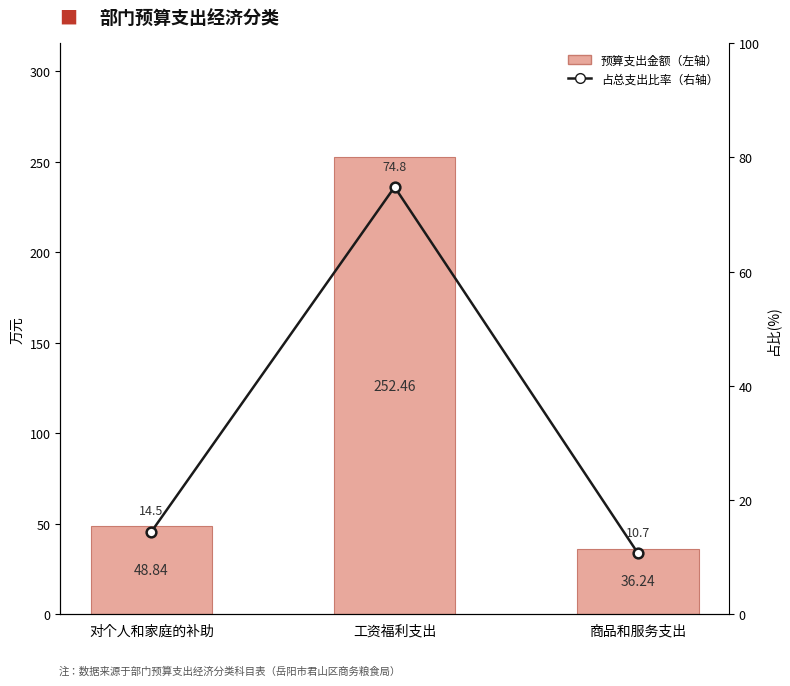

What is the label of the 3rd bar from the right?

对个人和家庭的补助